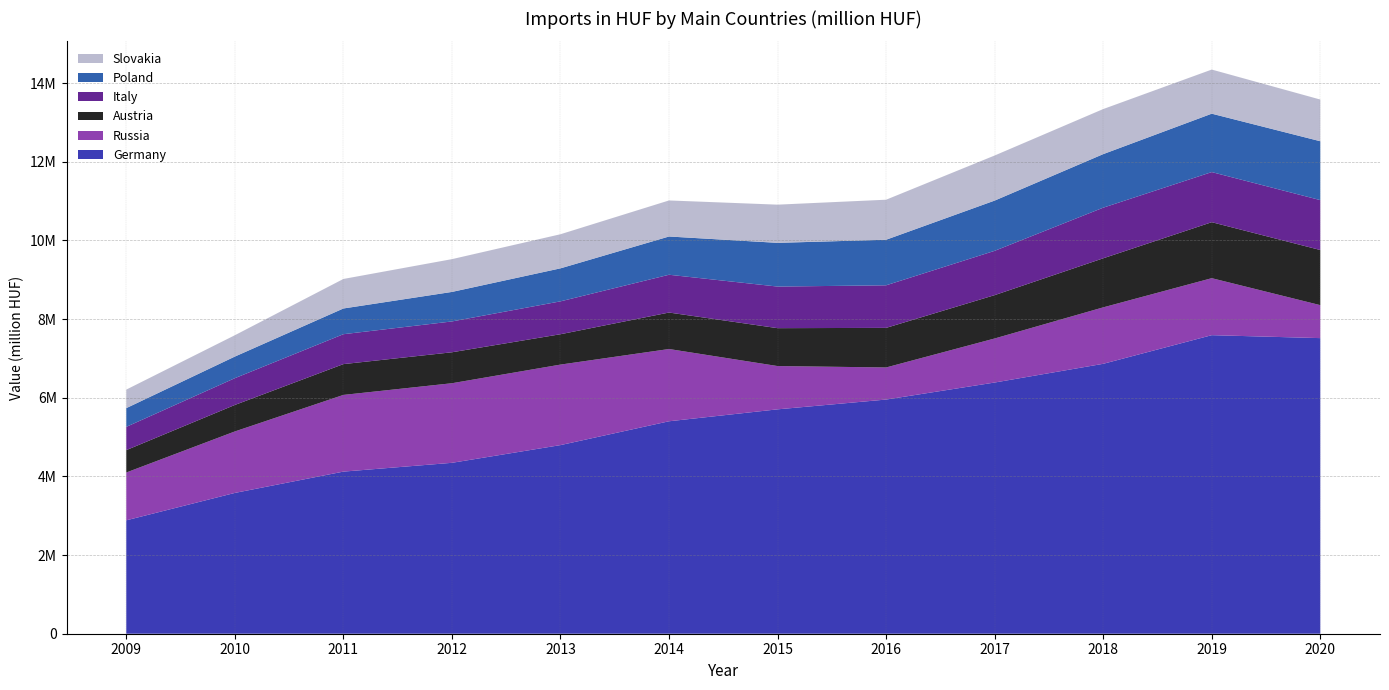

Reading left to right, extract all data points from this chart.

Germany: 2009=2883632	2010=3580205	2011=4122230	2012=4345858	2013=4796267	2014=5402294	2015=5705718	2016=5954594	2017=6387499	2018=6863416	2019=7591728	2020=7516690
Russia: 2009=1215702	2010=1563118	2011=1950050	2012=2023609	2013=2047197	2014=1837098	2015=1100526	2016=815881	2017=1119840	2018=1435165	2019=1449028	2020=838177
Austria: 2009=569437	2010=673690	2011=783327	2012=787211	2013=772085	2014=927694	2015=963615	2016=1006640	2017=1102524	2018=1247678	2019=1423773	2020=1402299
Italy: 2009=591225	2010=680845	2011=760564	2012=784034	2013=836032	2014=960874	2015=1057568	2016=1082560	2017=1126464	2018=1287333	2019=1274137	2020=1268777
Poland: 2009=476376	2010=549626	2011=654084	2012=750680	2013=839414	2014=972754	2015=1111754	2016=1158587	2017=1277723	2018=1361760	2019=1485047	2020=1497150
Slovakia: 2009=471285	2010=542421	2011=750644	2012=833298	2013=867126	2014=916763	2015=971253	2016=1017847	2017=1146311	2018=1146014	2019=1121835	2020=1060187